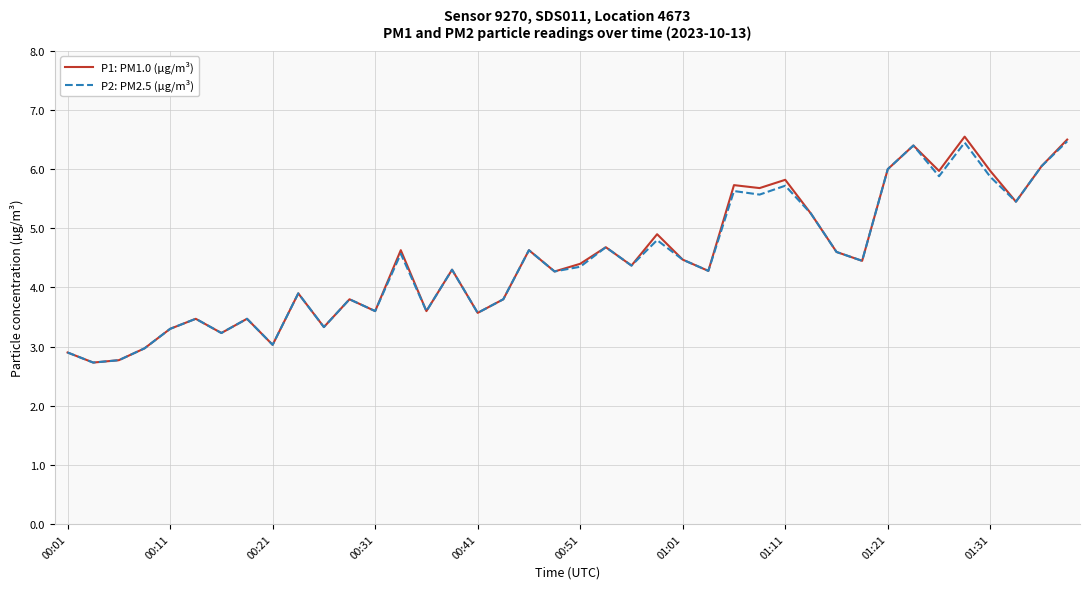

What is the minimum value shown in the chart?

2.7